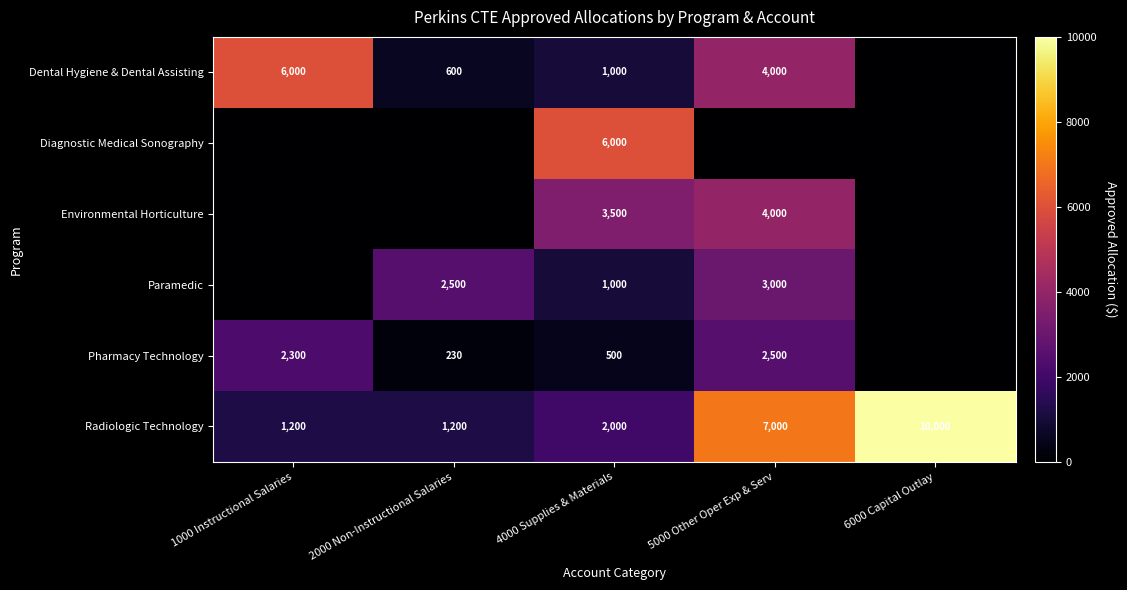

What is the difference between the highest and lowest values at 2000 Non-Instructional Salaries?

2500